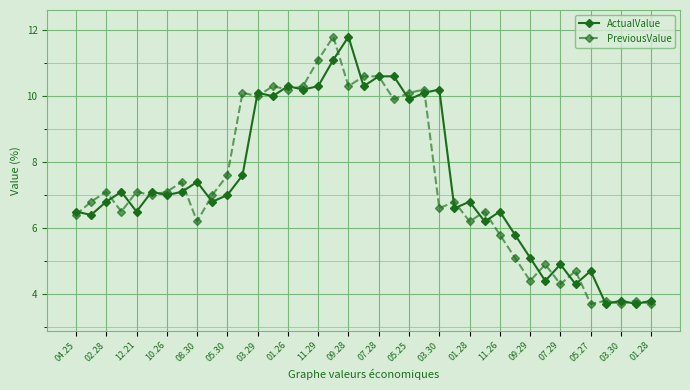

At how many categories does at least one series exceed 6?

29